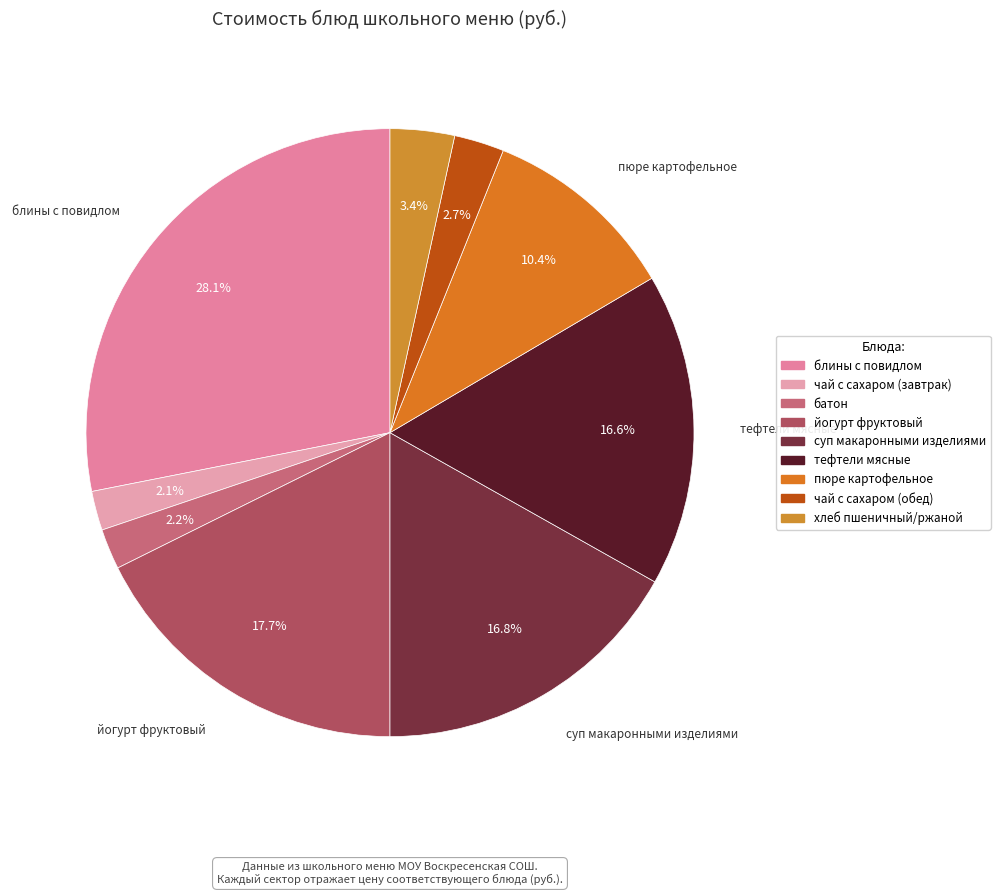

To the nearest percent, what is the difference between the чай с сахаром (обед) and суп макаронными изделиями slice percentages?

14%